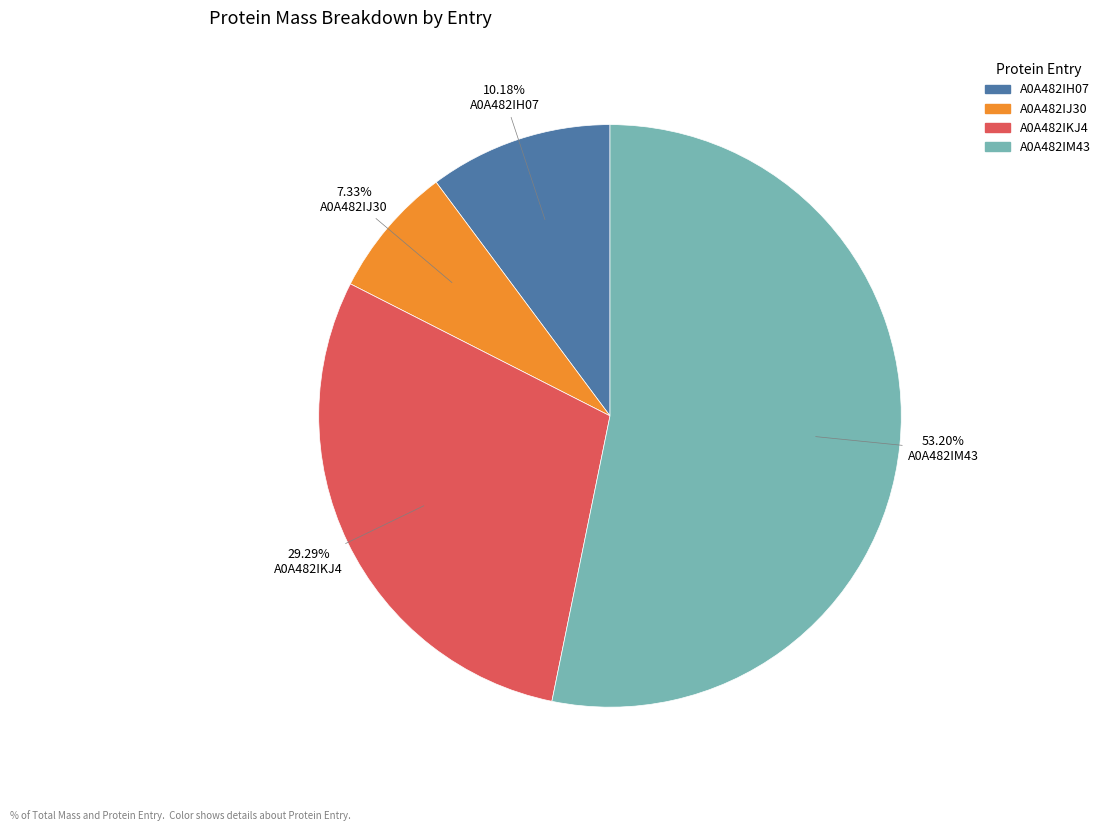

What percentage is the A0A482IJ30 slice, to the nearest percent?

7%